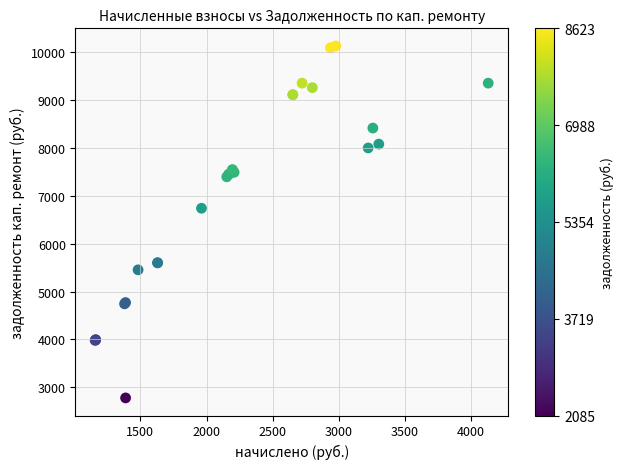

What Y value in the scatter plot is closest to 6455?

6740.7